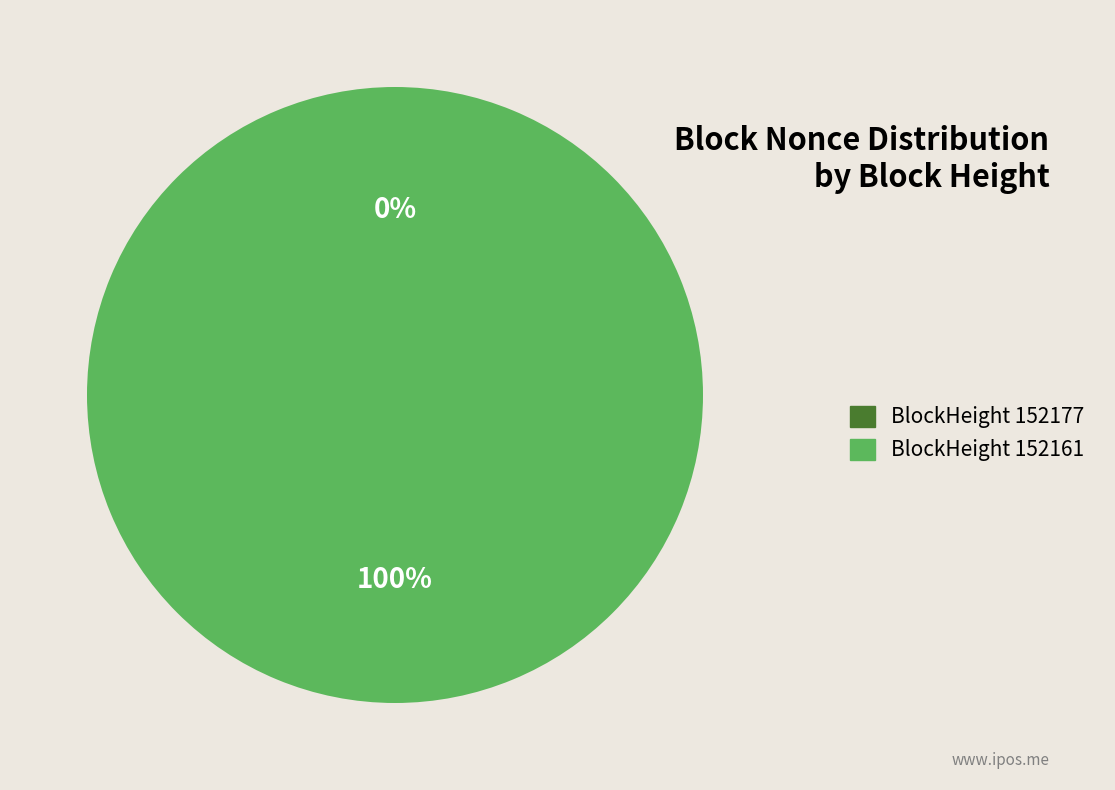

To the nearest percent, what portion does 152161 represent?

100%